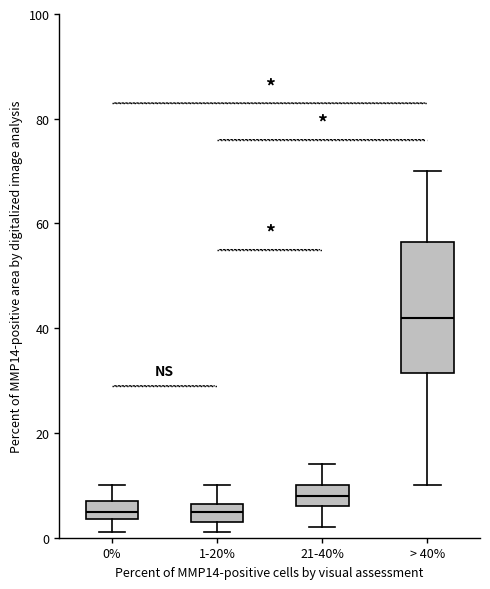

Reading left to right, transcribe this box plot: for each box, give where its median line is, the range the box spans, and where its two whiskers end, as read against the y-axis. The values are not printed on the chart, so give them approximately, as read against the axis.

0%: median 6, box 4 to 8, whiskers 2 to 10
1-20%: median 6 (inside the box), box 4 to 6, whiskers 2 to 10
21-40%: median 8, box 6 to 10, whiskers 2 to 14
> 40%: median 42, box 32 to 56, whiskers 10 to 70